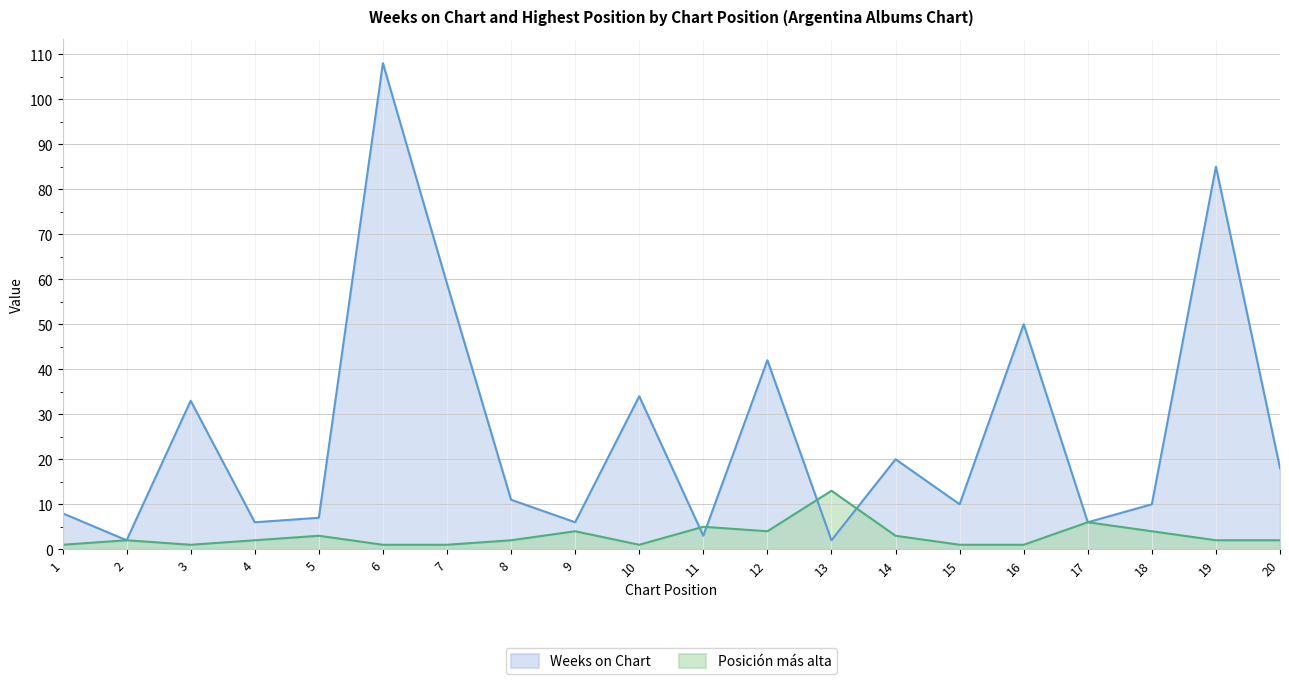

What is the value of the Posición más alta point at the 19th from the left?

2